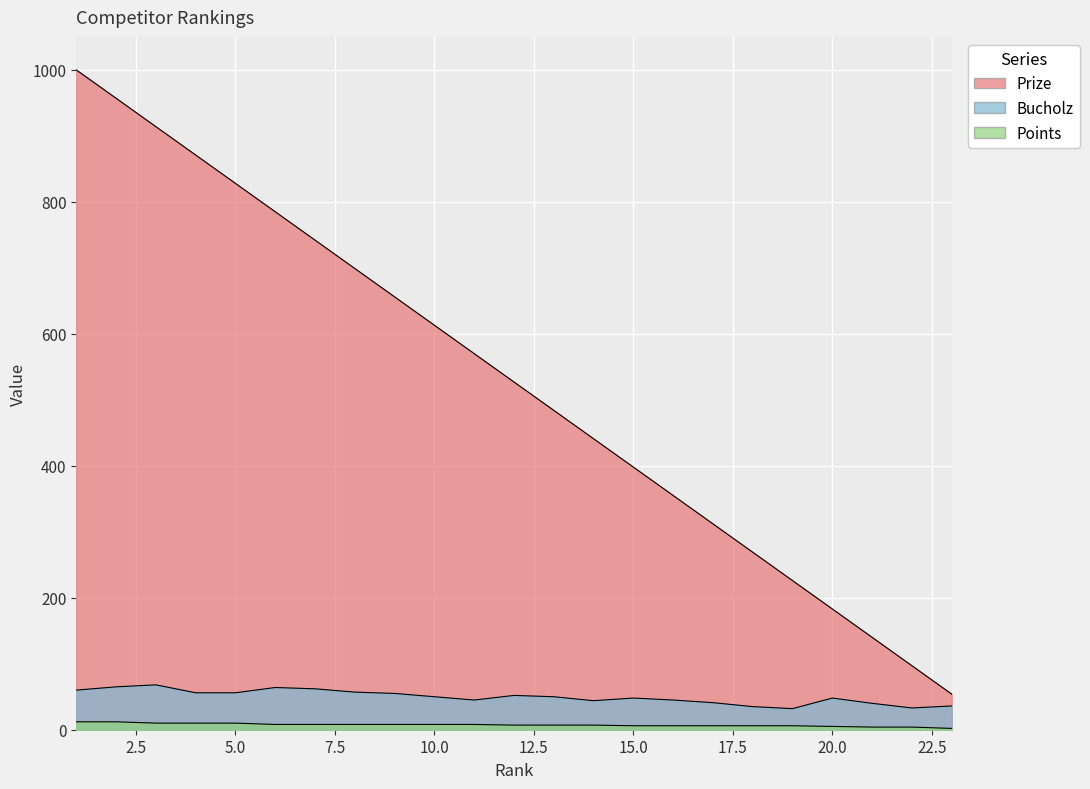

True or false: Points and Prize intersect in this chart.

False